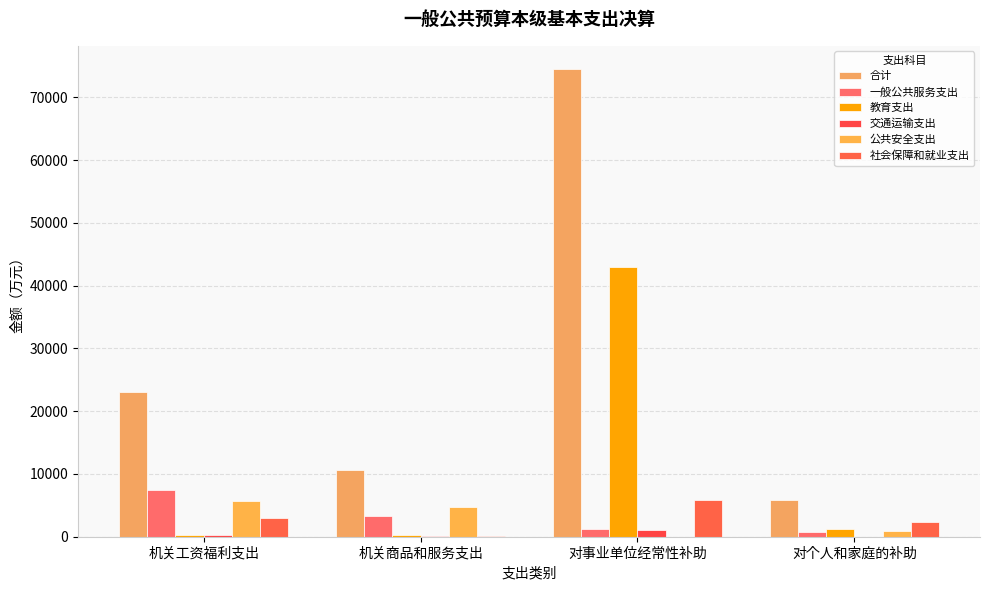

Reading left to right, extract all data points from this chart.

合计: 23060.0	10698.0	74488.0	5878.0
一般公共服务支出: 7450.4	3268.4	1208.2	773.3
教育支出: 235.3	210.0	43002.1	1151.3
交通运输支出: 345.6	146.8	1049.3	23.7
公共安全支出: 5675.7	4806.5	0.0	853.3
社会保障和就业支出: 3042.0	166.2	5812.6	2421.9